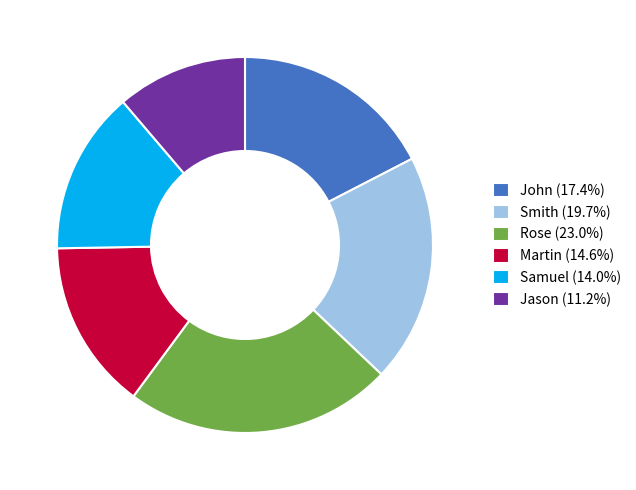

What is the smallest slice in the pie chart?

Jason